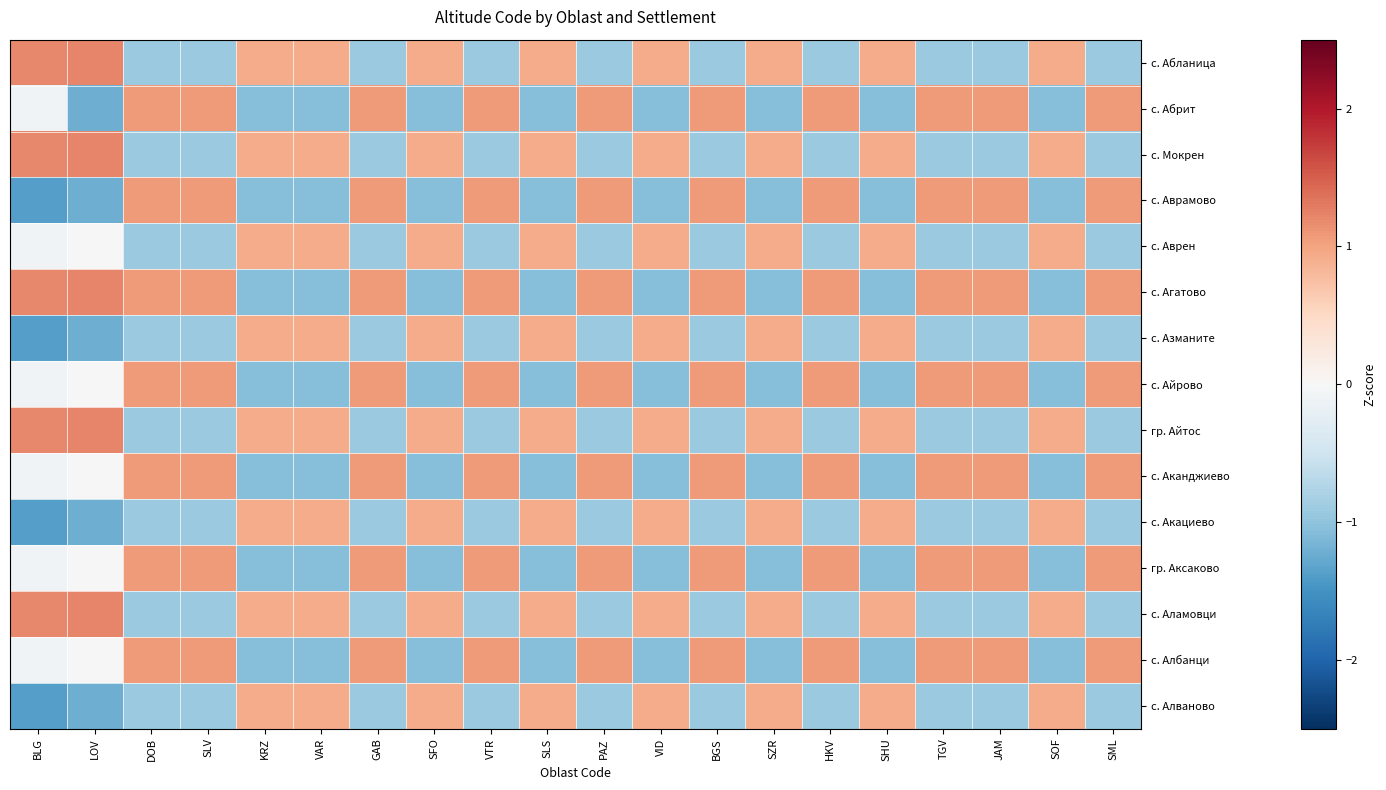

At how many categories does at least one series exceed 0?

20